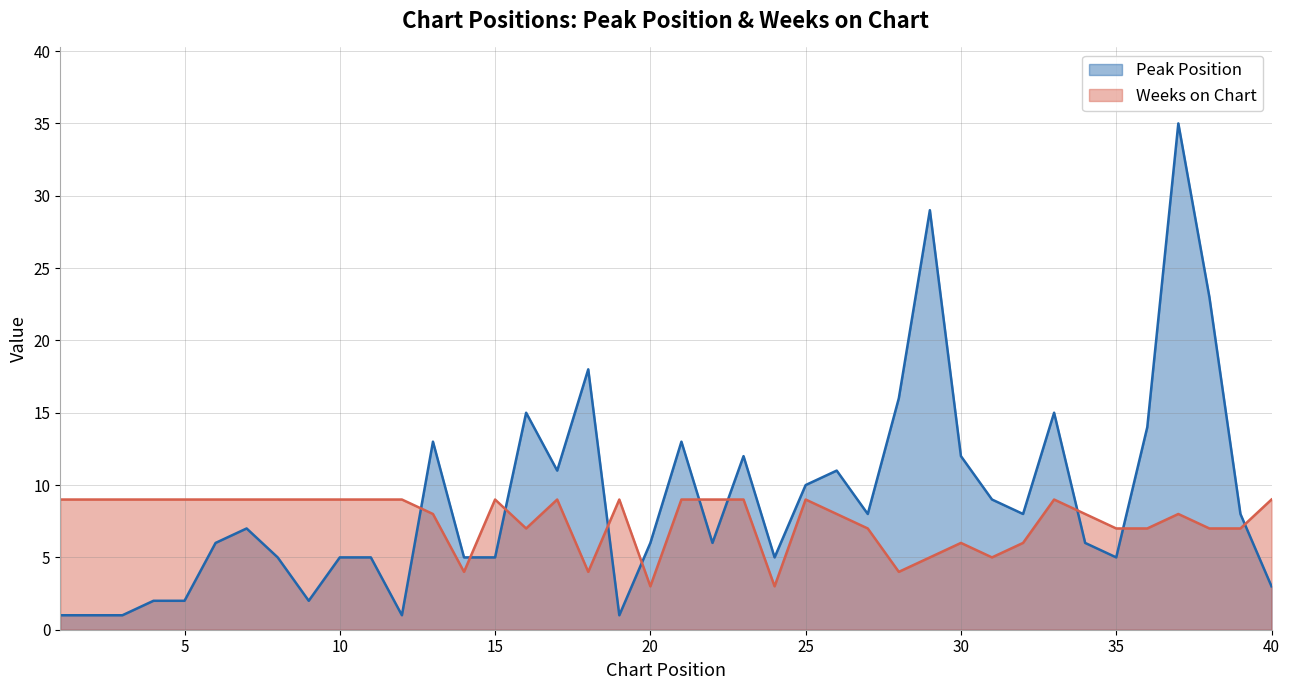

Reading left to right, extract all data points from this chart.

Peak Position: 1	1	1	2	2	6	7	5	2	5	5	1	13	5	5	15	11	18	1	6	13	6	12	5	10	11	8	16	29	12	9	8	15	6	5	14	35	23	8	3
Weeks on Chart: 9	9	9	9	9	9	9	9	9	9	9	9	8	4	9	7	9	4	9	3	9	9	9	3	9	8	7	4	5	6	5	6	9	8	7	7	8	7	7	9